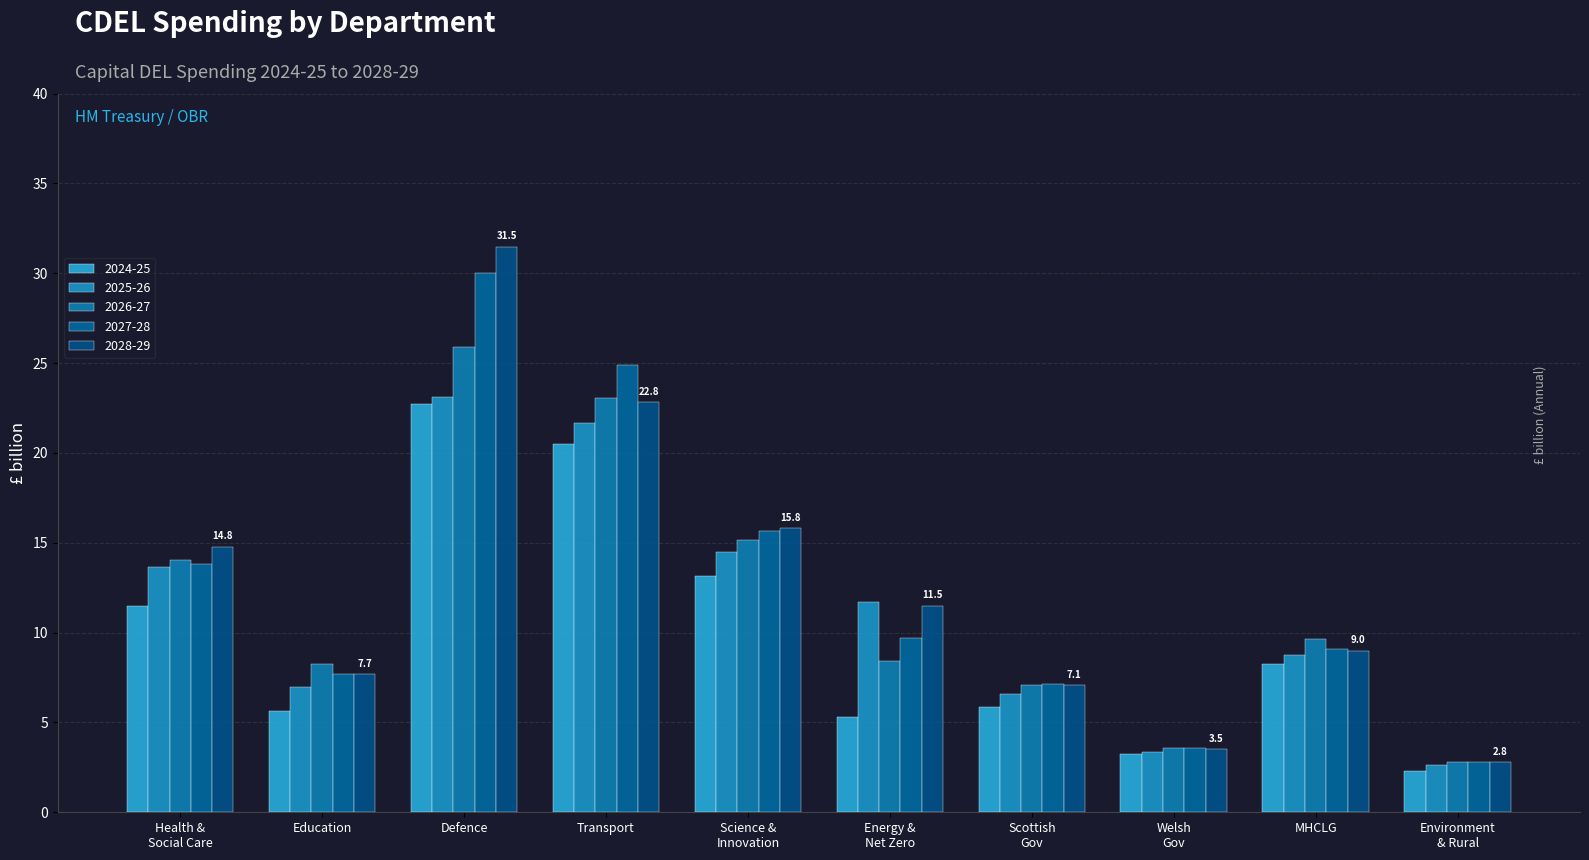

How many data points in 2024-25 are less than 8?

5